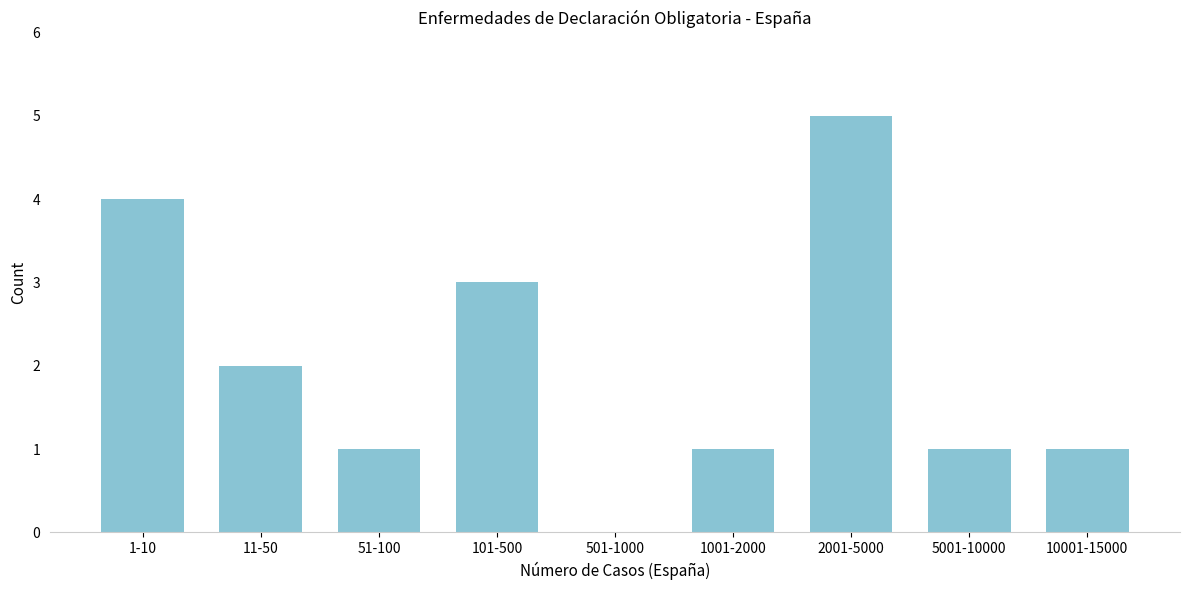

Reading left to right, what are all the values shown in this chart?

1-10=4	11-50=2	51-100=1	101-500=3	501-1000=0	1001-2000=1	2001-5000=5	5001-10000=1	10001-15000=1